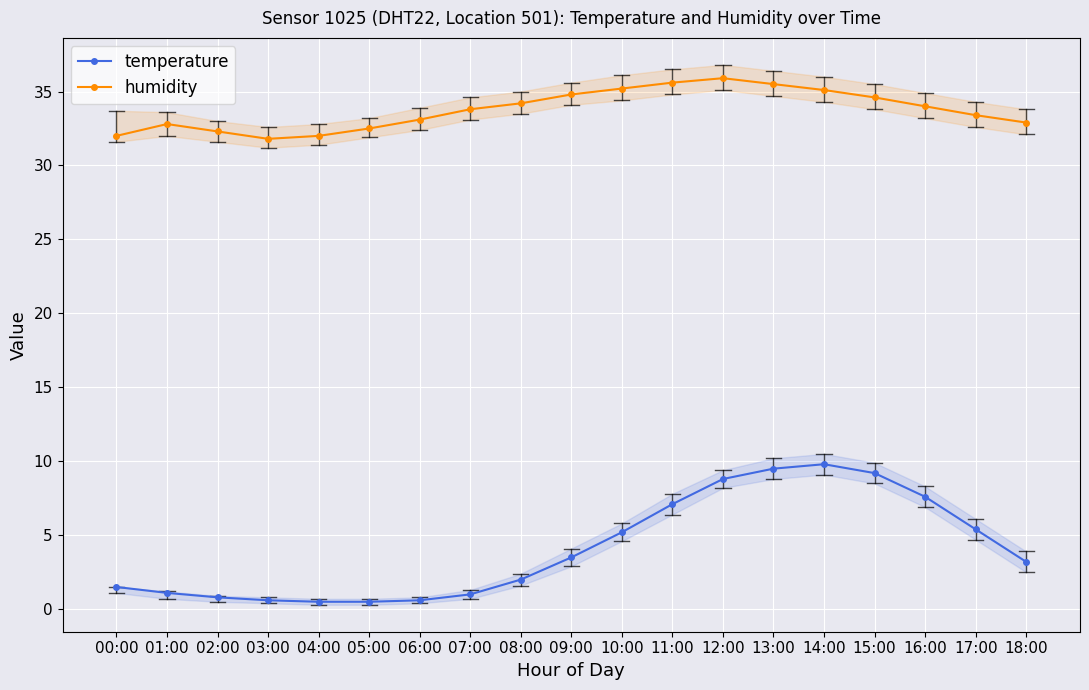

What is the sum of all humidity values?

641.5